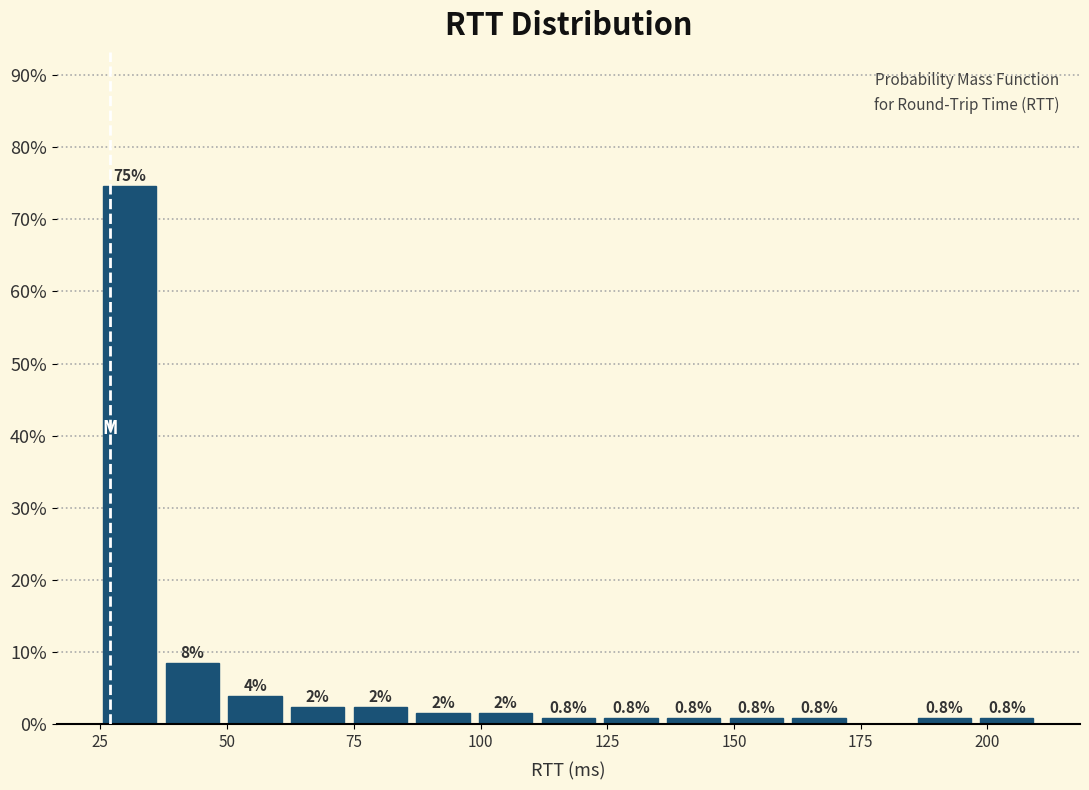

Around what value on the x-axis is the tallest bar? Give the approximate position of its centre, as read against the axis.

30